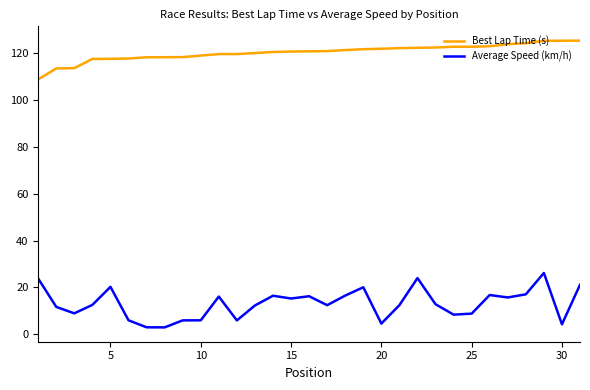

List the series in order of their overall mean, highest first.

Best Lap Time (s), Average Speed (km/h)